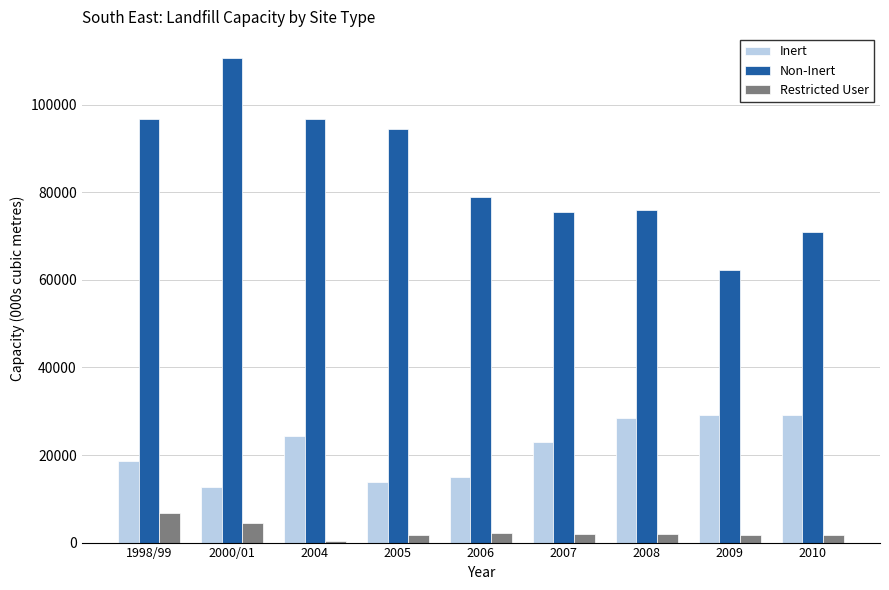

Which series has the largest range (max minus min)?

Non-Inert